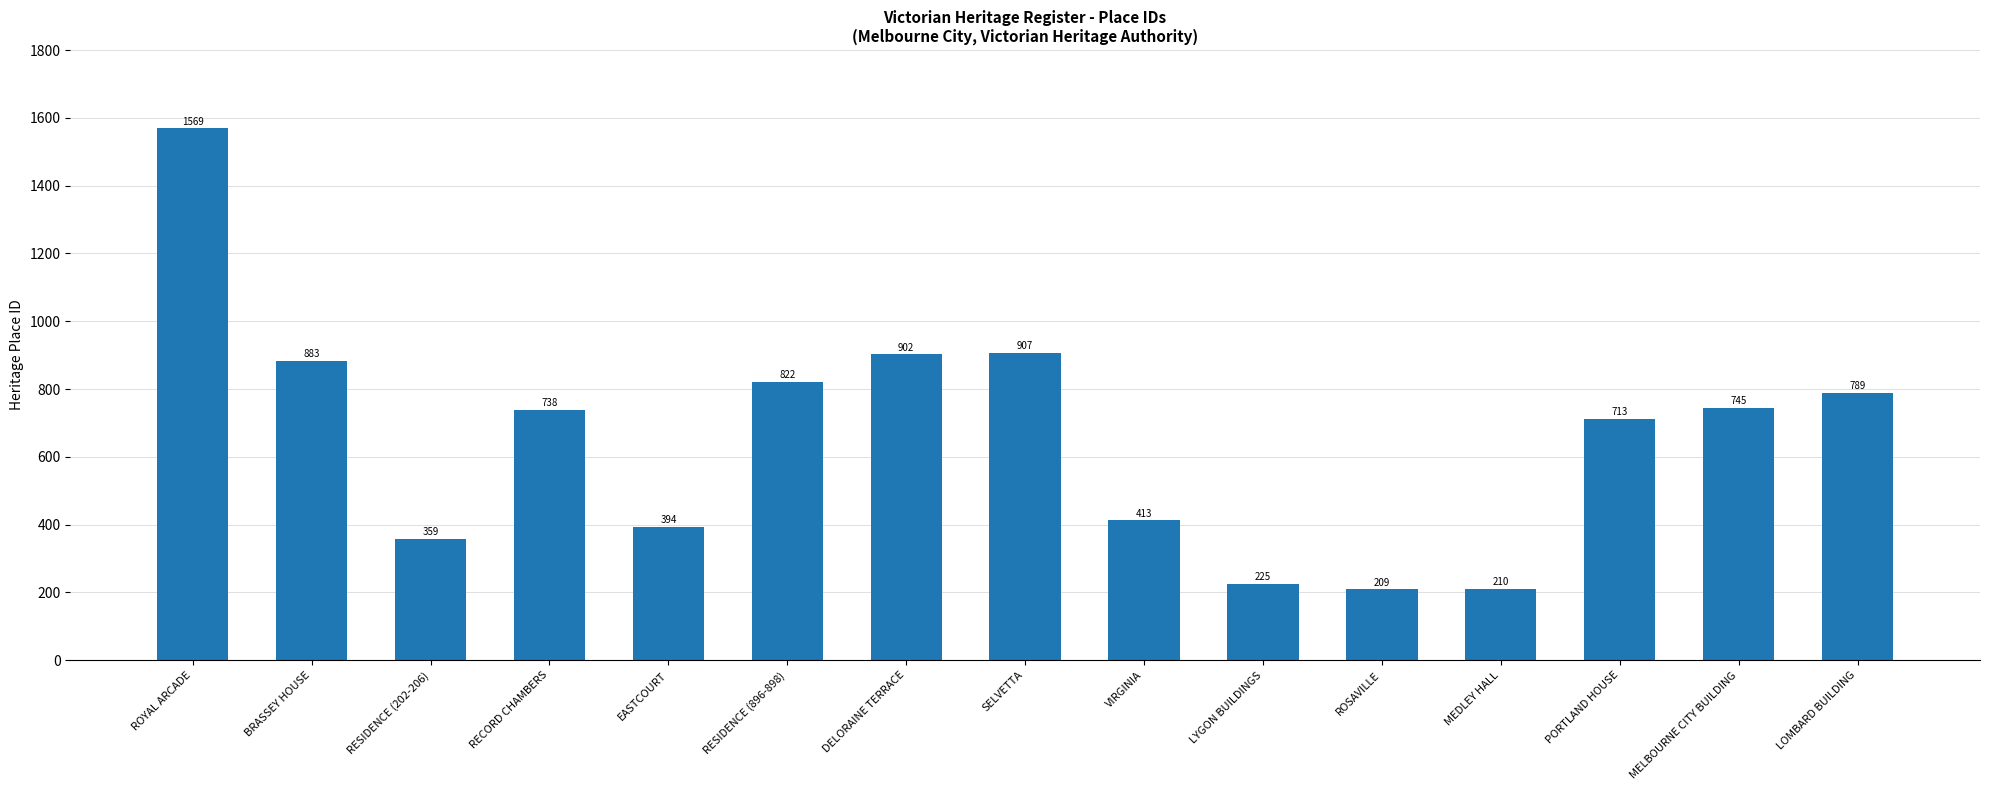

Rank the categories by value from lowest to highest.

ROSAVILLE, MEDLEY HALL, LYGON BUILDINGS, RESIDENCE (202-206), EASTCOURT, VIRGINIA, PORTLAND HOUSE, RECORD CHAMBERS, MELBOURNE CITY BUILDING, LOMBARD BUILDING, RESIDENCE (896-898), BRASSEY HOUSE, DELORAINE TERRACE, SELVETTA, ROYAL ARCADE